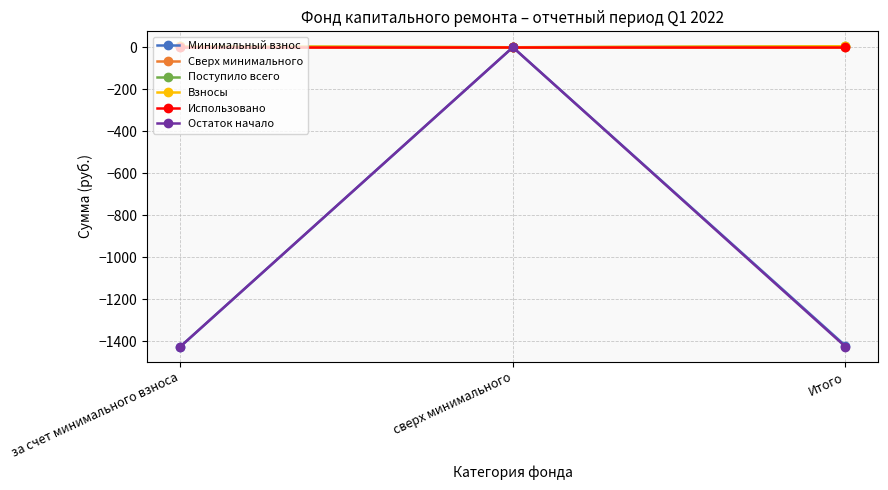

Reading left to right, extract all data points from this chart.

Минимальный взнос: за счет минимального взноса=-1425.3	сверх минимального=0.0	Итого=-1420.9
Сверх минимального: за счет минимального взноса=0.0	сверх минимального=0.0	Итого=0.0
Поступило всего: за счет минимального взноса=4.4	сверх минимального=0.0	Итого=4.4
Взносы: за счет минимального взноса=4.4	сверх минимального=0.0	Итого=4.4
Использовано: за счет минимального взноса=0.0	сверх минимального=0.0	Итого=0.0
Остаток начало: за счет минимального взноса=-1425.3	сверх минимального=0.0	Итого=-1425.3